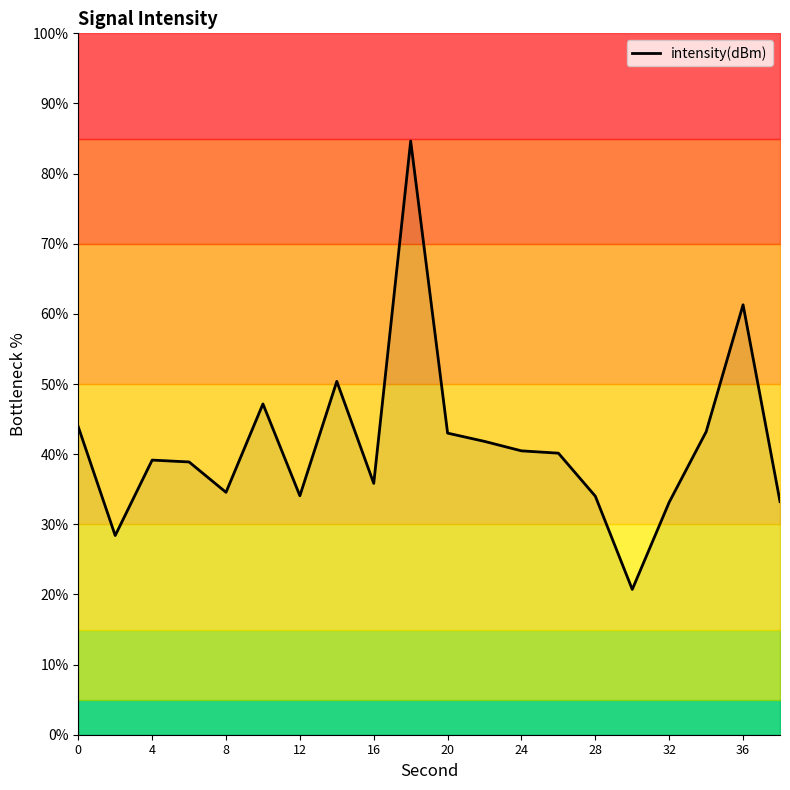

Is it true that intensity(dBm) equals 35.8 at 16?

True